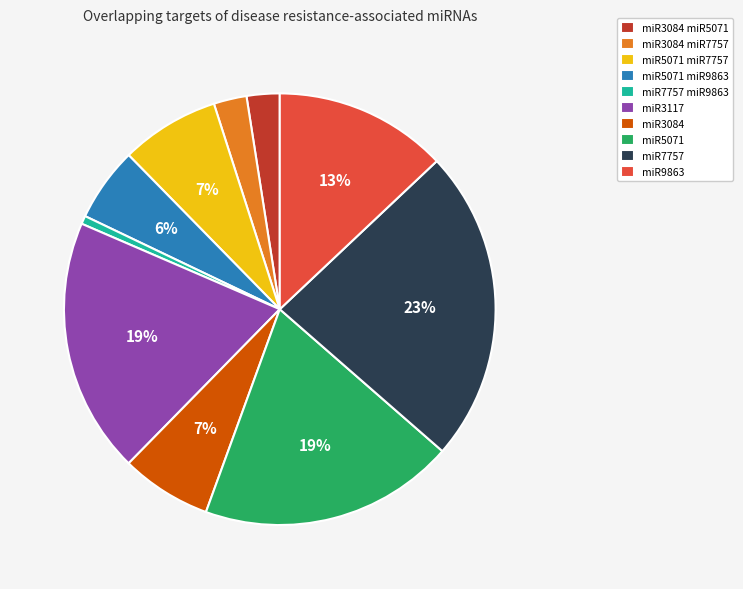

To the nearest percent, what is the average slice percentage?

10%